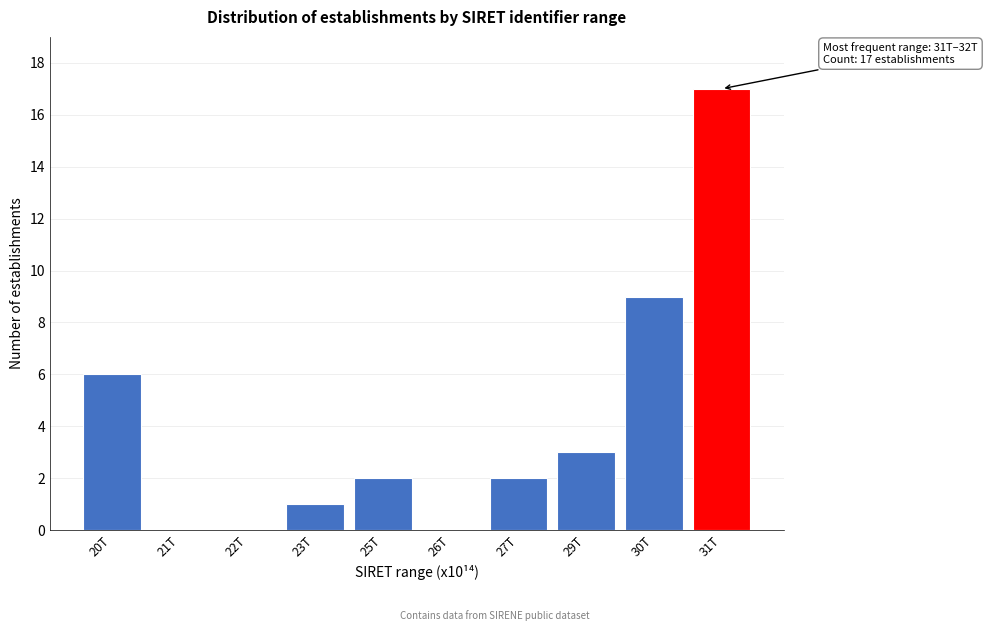

Reading left to right, list all the values displayed in this chart.

20T=6	21T=0	22T=0	23T=1	25T=2	26T=0	27T=2	29T=3	30T=9	31T=17